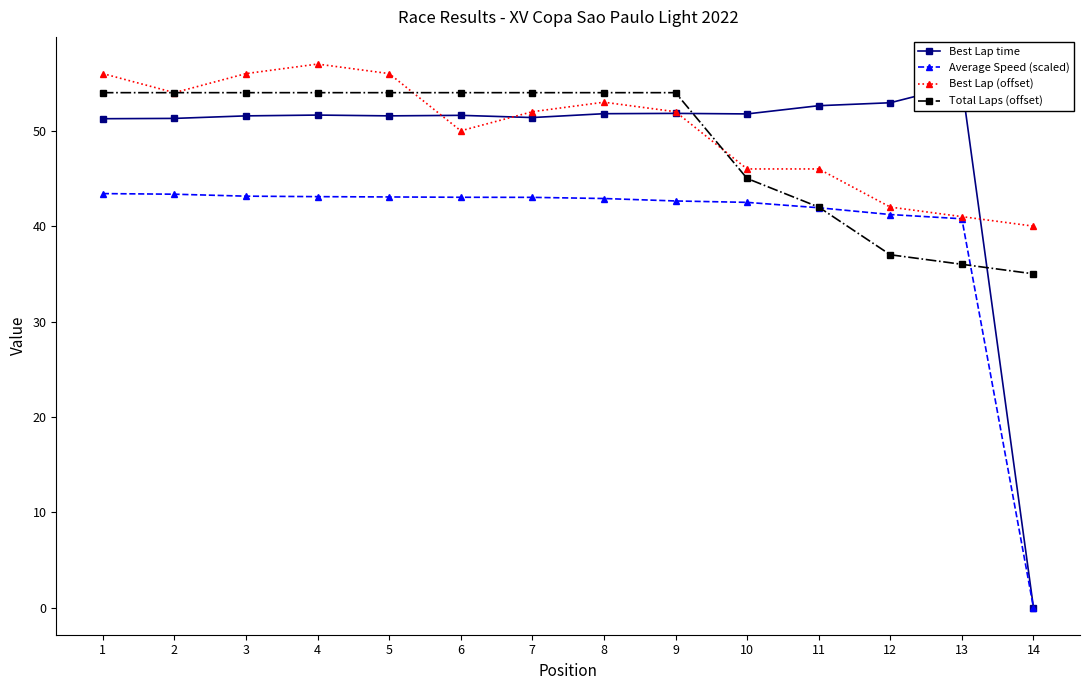

What are all the series names shown in the legend?

Best Lap time, Average Speed (scaled), Best Lap (offset), Total Laps (offset)